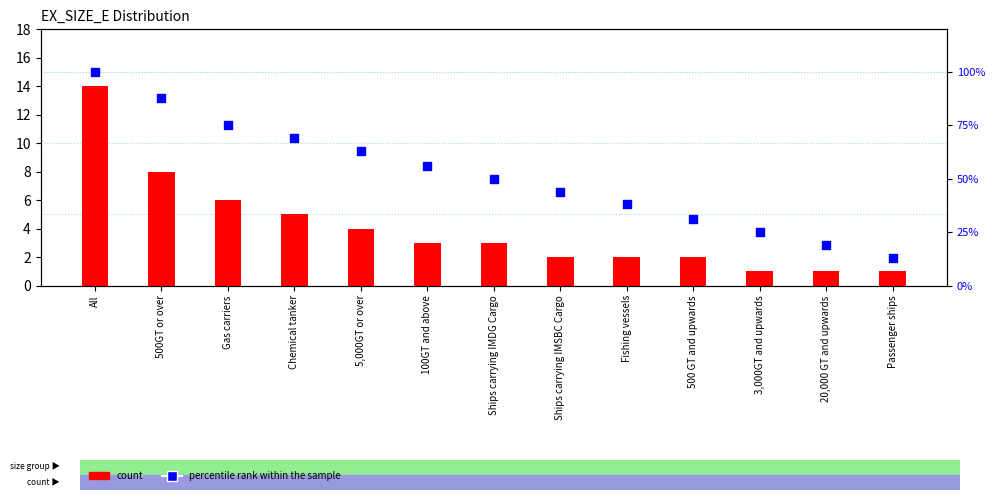

Which series has the largest total across all categories?

percentile rank within the sample